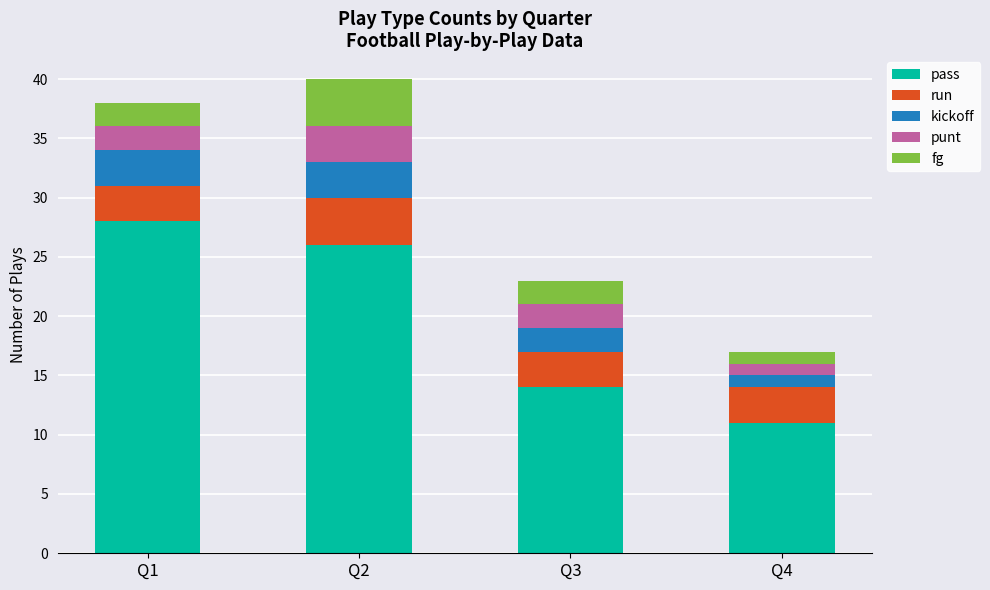

What is the average value of the pass series?

20